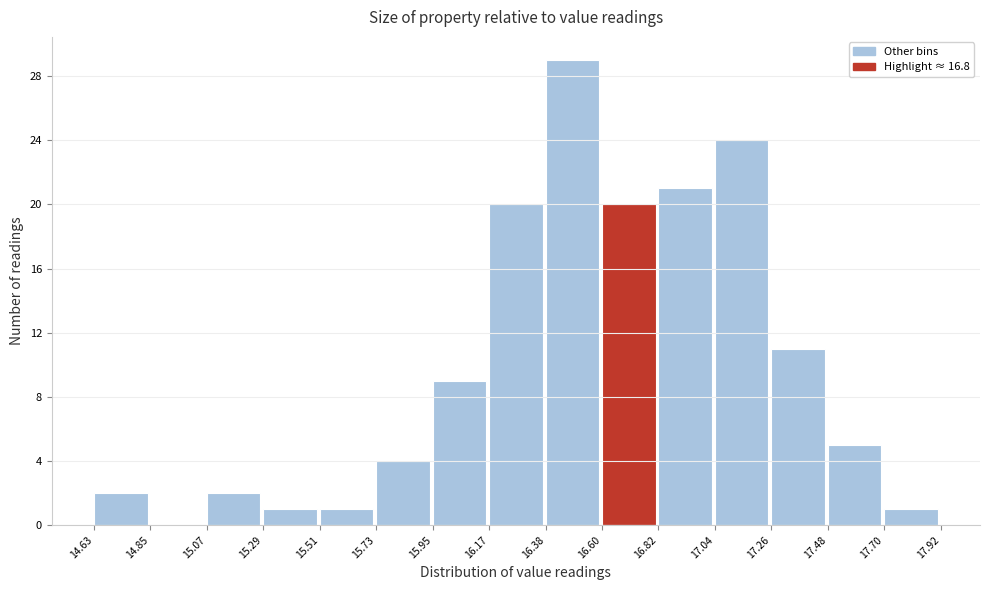

Reading left to right, list every bar in this chart as the range it spans on the x-axis followed by its height. The values are not printed on the chart, so give them approximately, as read against the axis.

14.63 to 14.85: 2
14.85 to 15.07: 0
15.07 to 15.29: 2
15.29 to 15.51: 1
15.51 to 15.73: 1
15.73 to 15.95: 4
15.95 to 16.17: 9
16.17 to 16.38: 20
16.38 to 16.60: 29
16.60 to 16.82: 20
16.82 to 17.04: 21
17.04 to 17.26: 24
17.26 to 17.48: 11
17.48 to 17.70: 5
17.70 to 17.92: 1